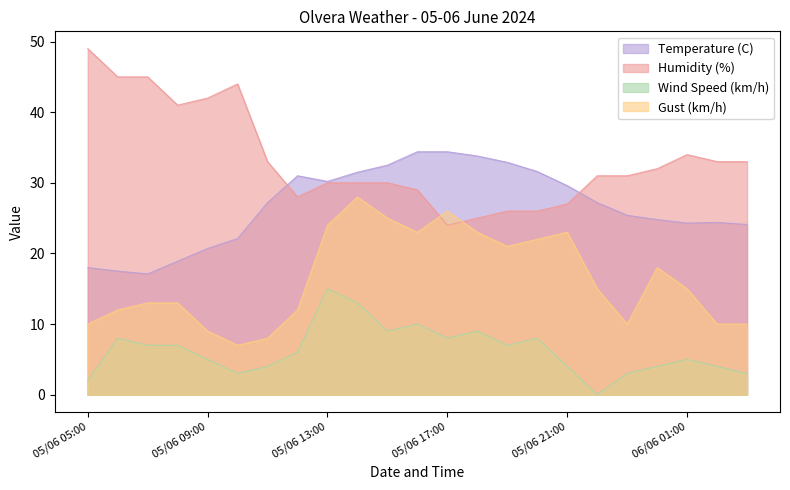

What is the greatest value displayed?

49.0